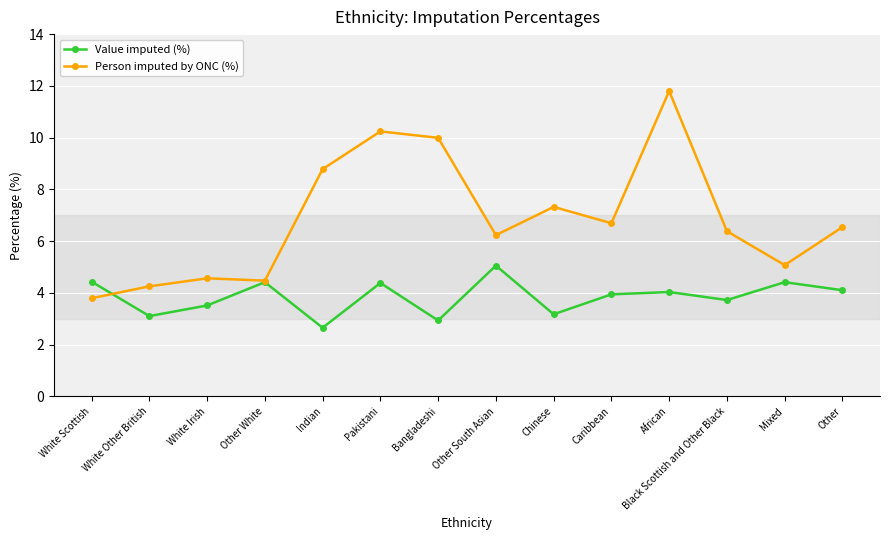

Rank the series by their maximum value, from highest to lowest.

Person imputed by ONC (%), Value imputed (%)